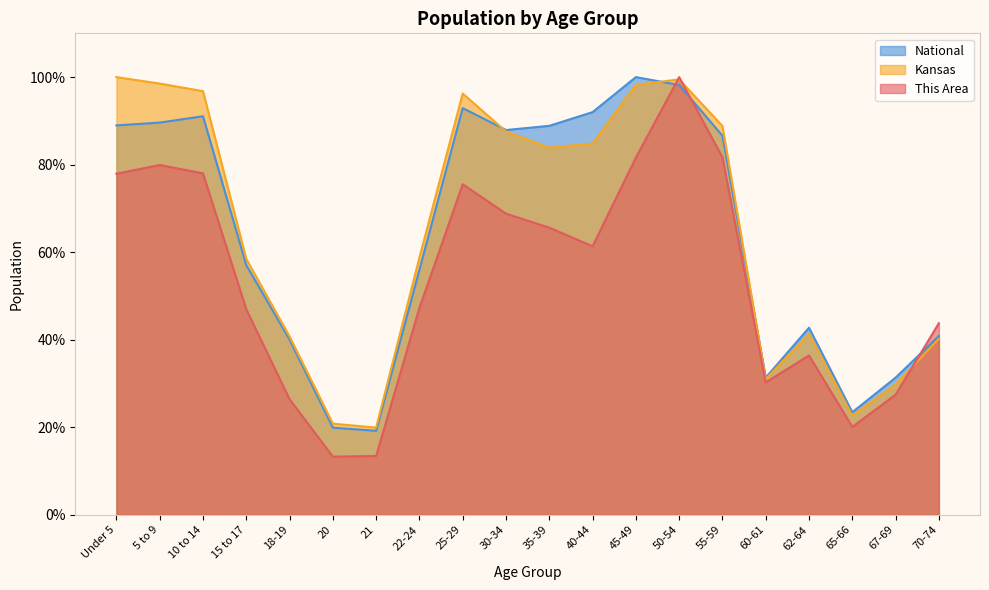

How many values in the National series exceed 86?

10